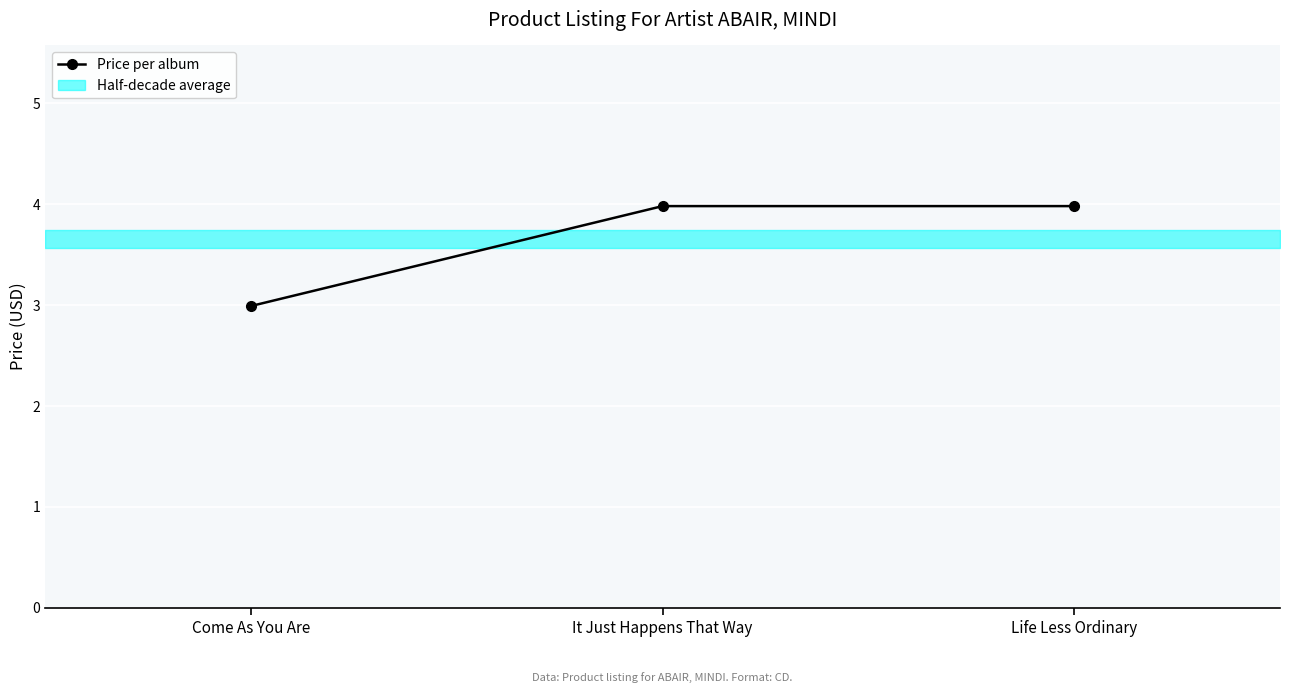

Reading left to right, list all the values displayed in this chart.

3.0	4.0	4.0